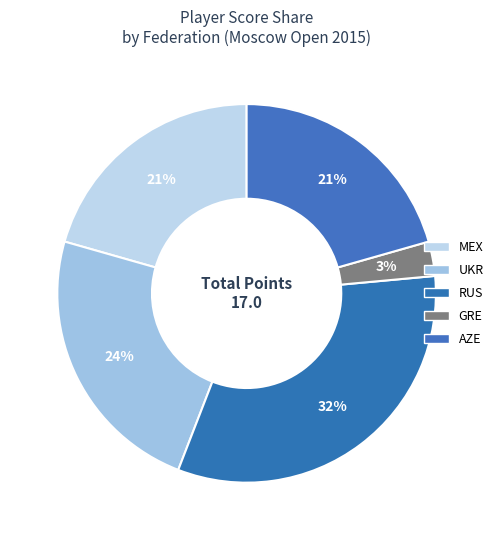

Count the number of slices in the pie.

5